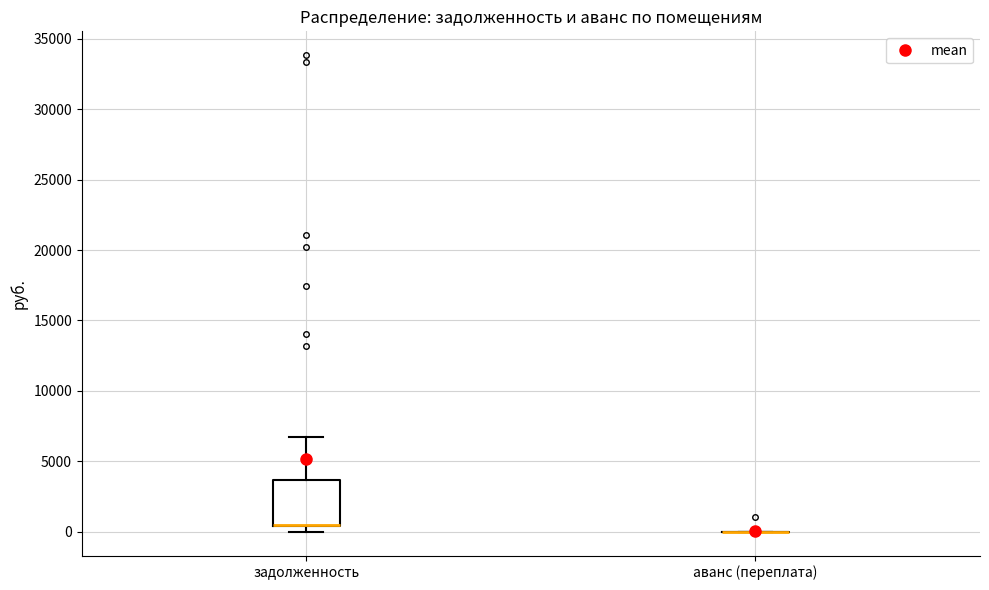

Reading left to right, read every box against the y-axis: the position of its median line, the range the box covers, and the ends of its whiskers. The values are not printed on the chart, so give them approximately, as read against the axis.

задолженность: median 500 (drawn on the box's lower edge), box 500 to 3500, whiskers 0 to 6500
аванс (переплата): box collapsed to a line at 0, whiskers 0 to 0